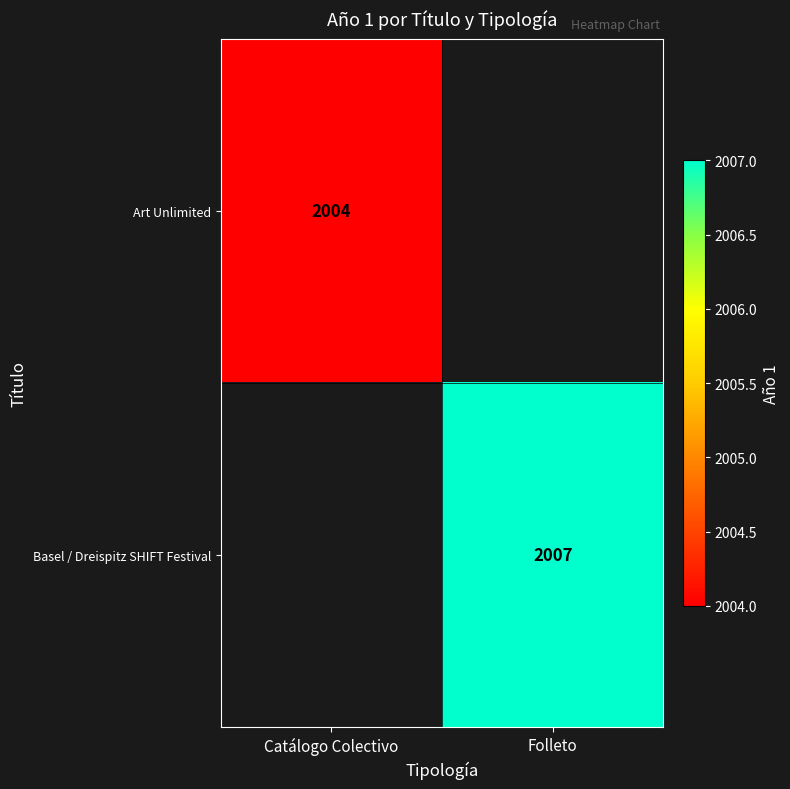

True or false: Art Unlimited has a value of 2004 at Catálogo Colectivo.

True